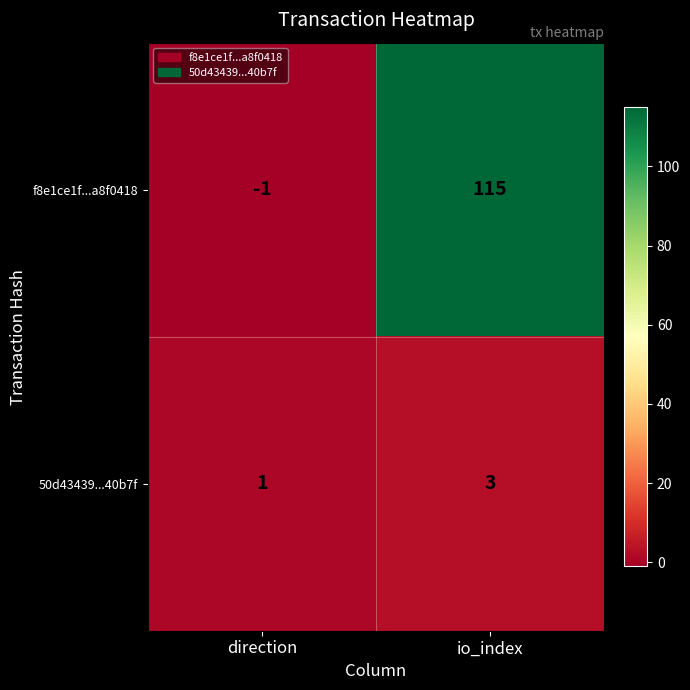

Reading left to right, list all the values displayed in this chart.

f8e1ce1f...a8f0418: direction=-1	io_index=115
50d43439...40b7f: direction=1	io_index=3